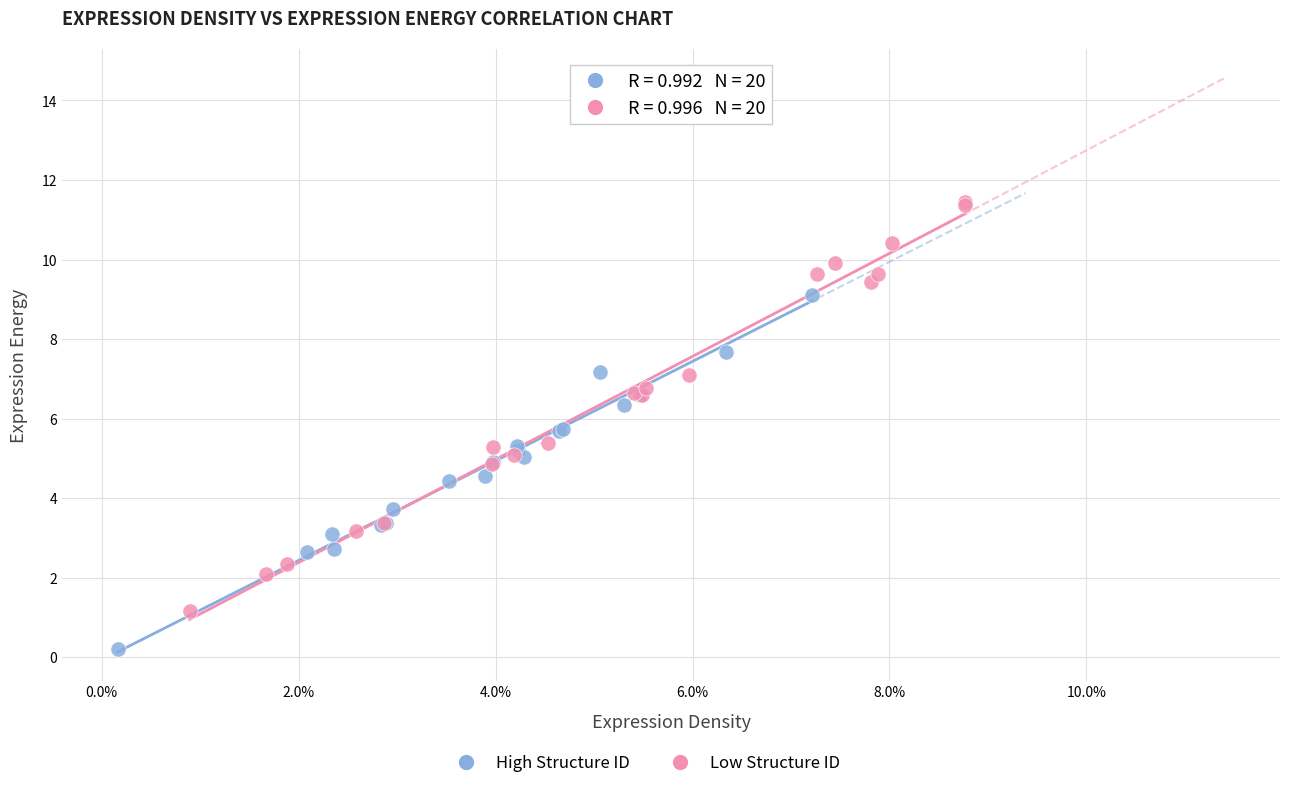

Which series has the widest spread of Y values?

Low Structure ID